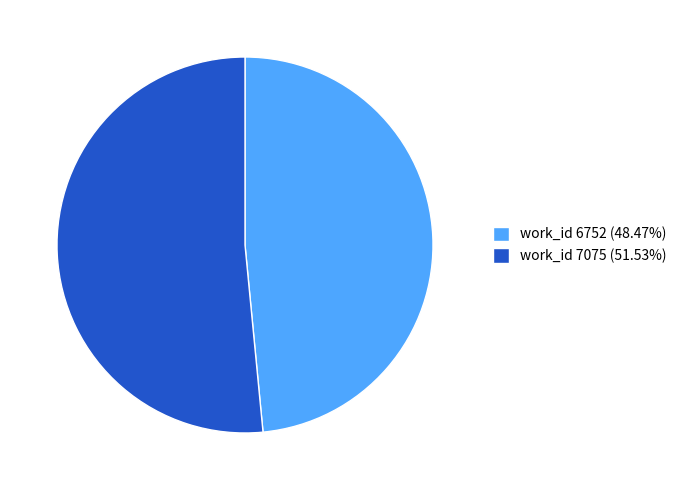

What is the ratio of the value at work_id 6752 (48.47%) to the value at work_id 7075 (51.53%)?

0.9